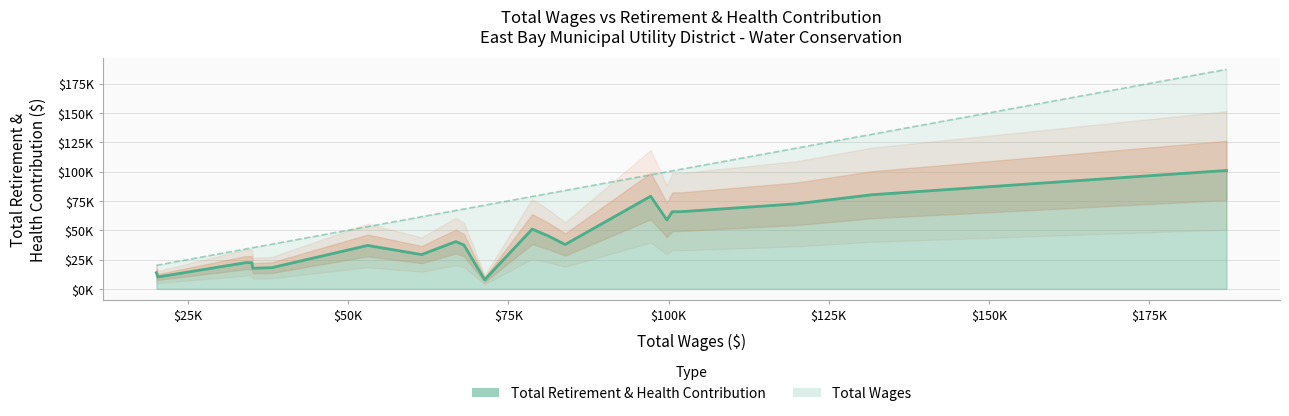

How many interior local valleys does the Total Retirement & Health Contribution series have?

6